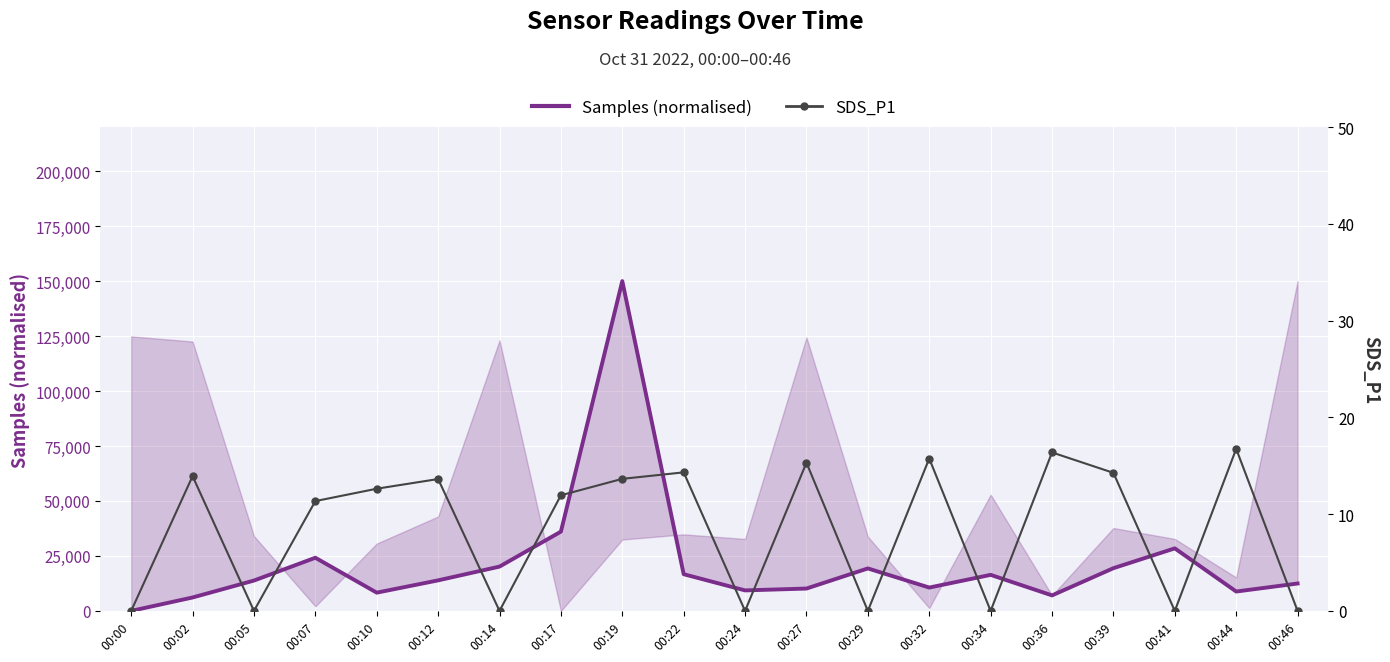

Between 00:02 and 00:36, which series saw the biggest shift?

Samples (normalised)